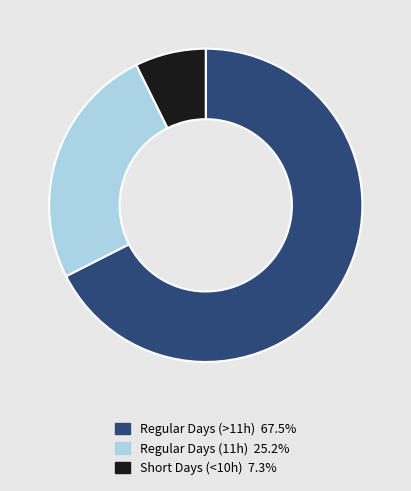

Is there a majority slice in this chart?

Yes